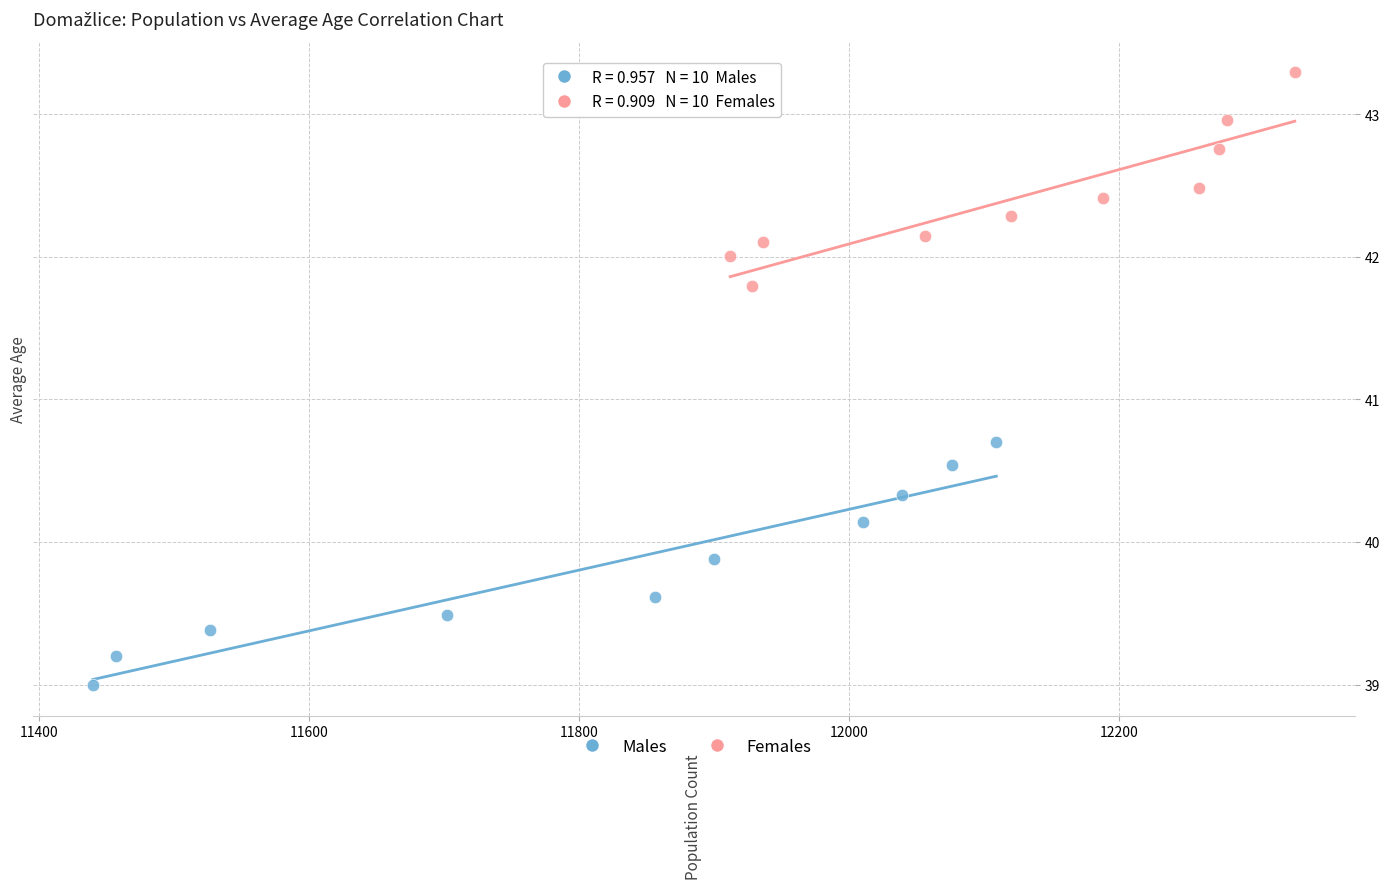

Which series has the largest Y range (max minus min)?

Males